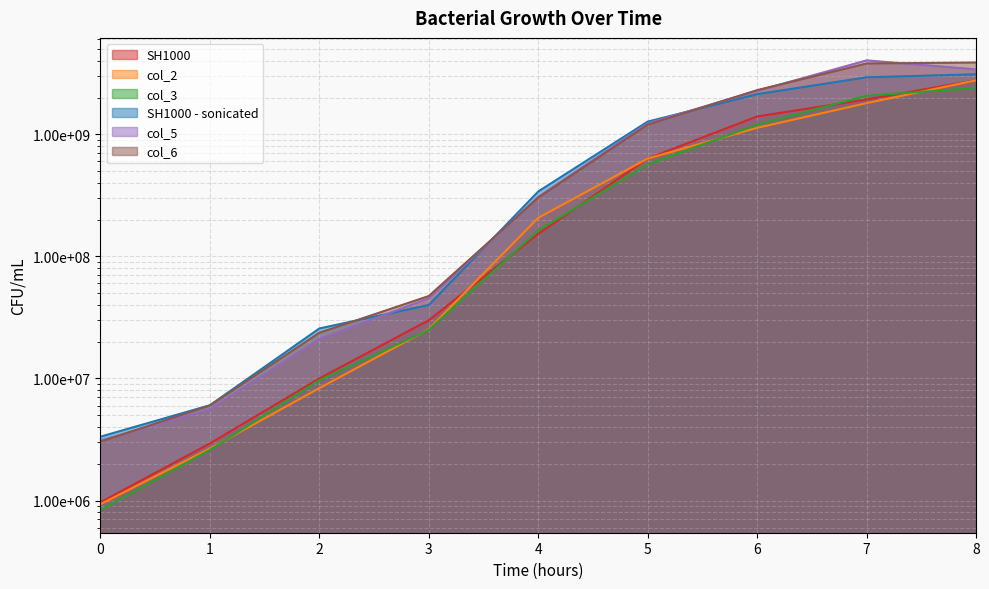

How many intersections are there between col_3 and SH1000?

4